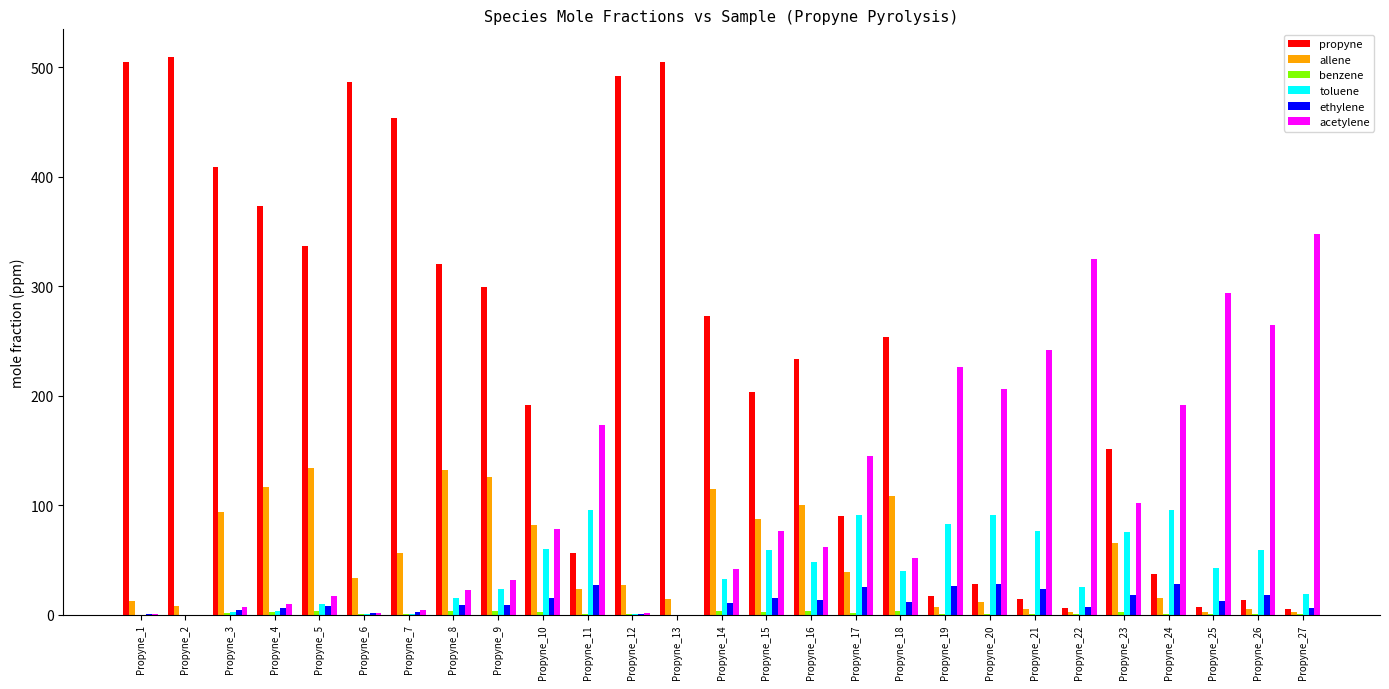

What is the sum of all allene values?

1427.2